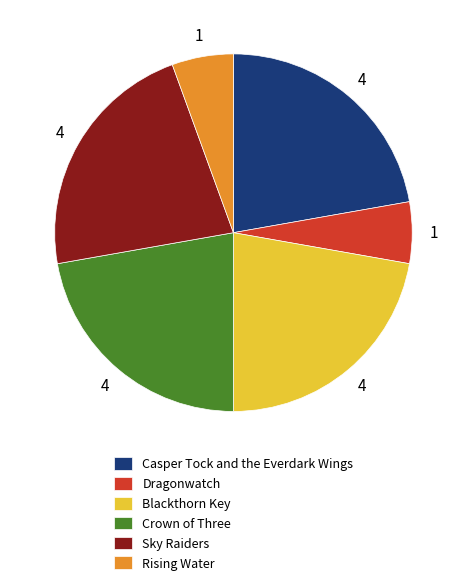

Is it true that Sky Raiders is 31% of the pie?

False